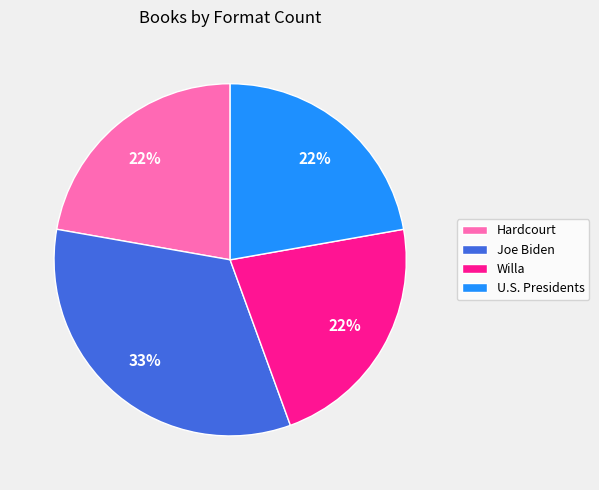

To the nearest percent, what is the difference between the largest and smallest slice percentages?

11%